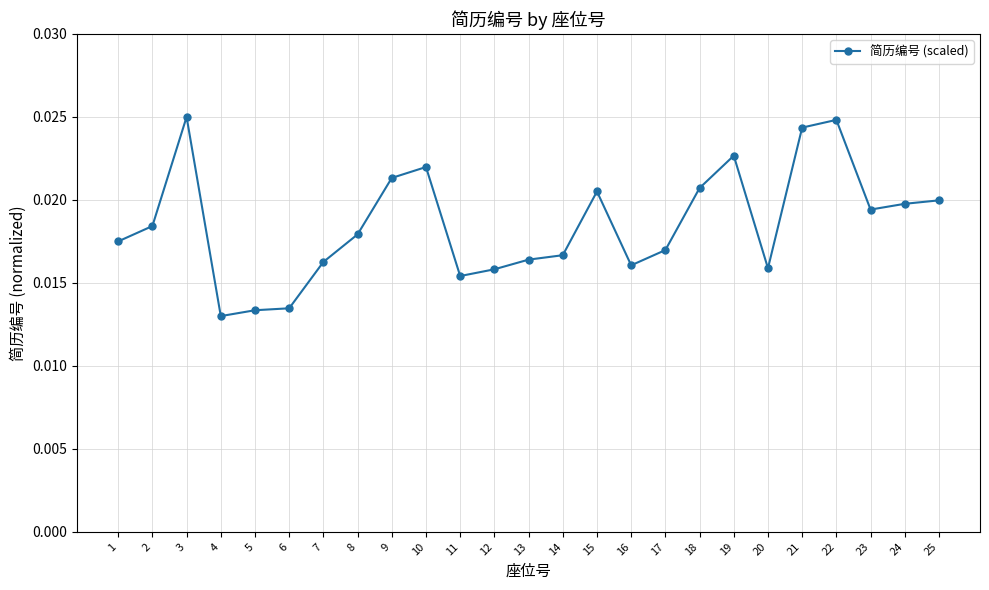

Does the chart display data point markers on the line(s)?

Yes